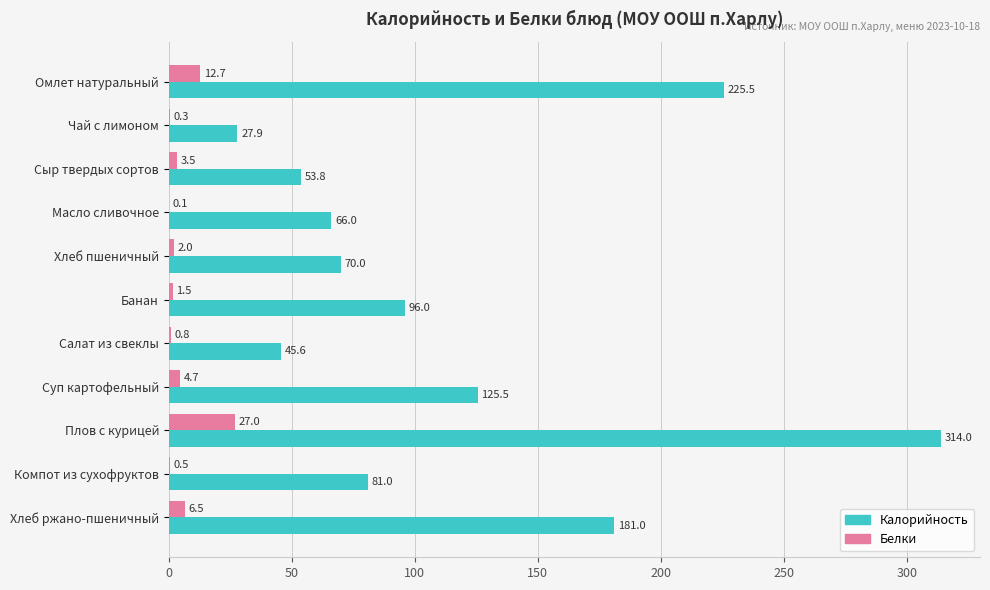

Is the value of Калорийность at Масло сливочное greater than the value of Белки at Масло сливочное?

Yes